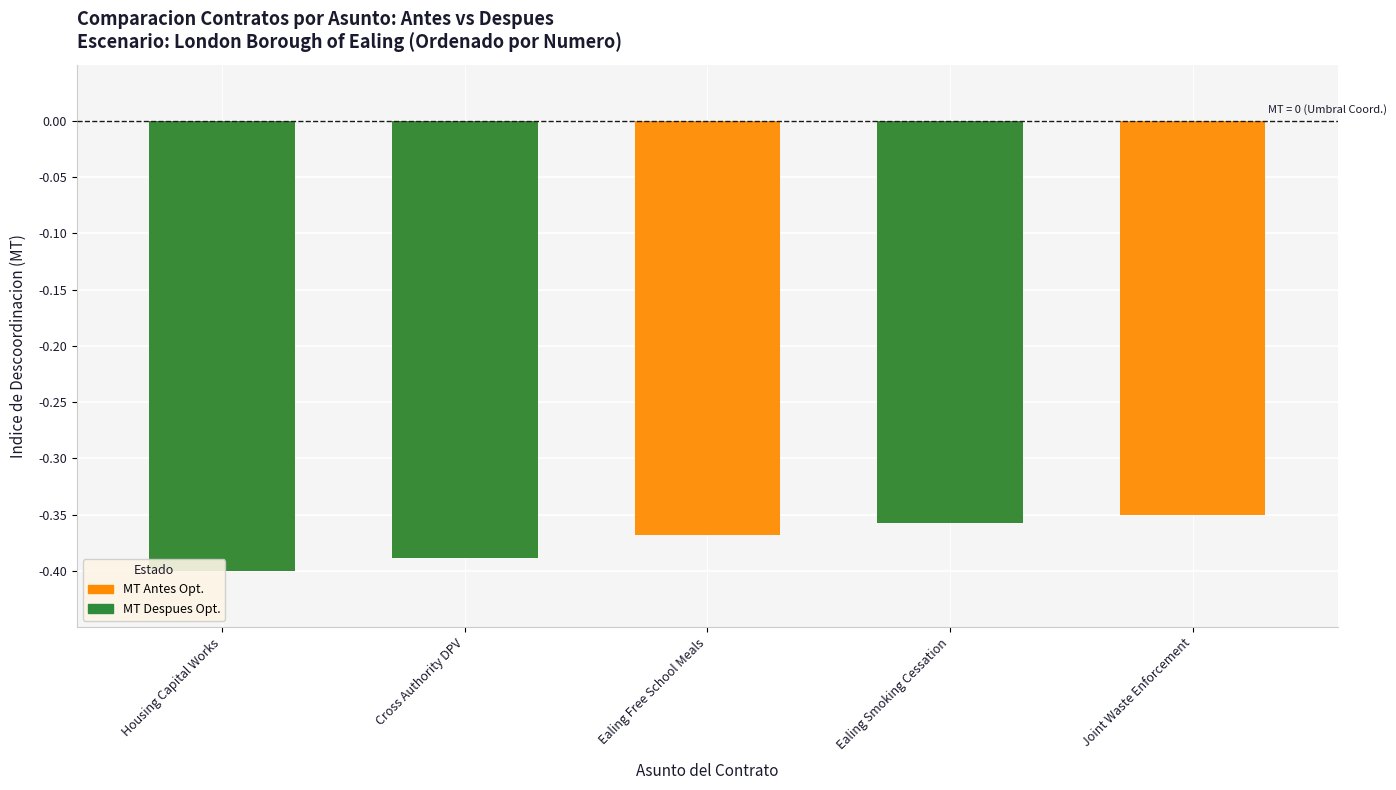

Which series has the largest total across all categories?

MT Despues Opt.